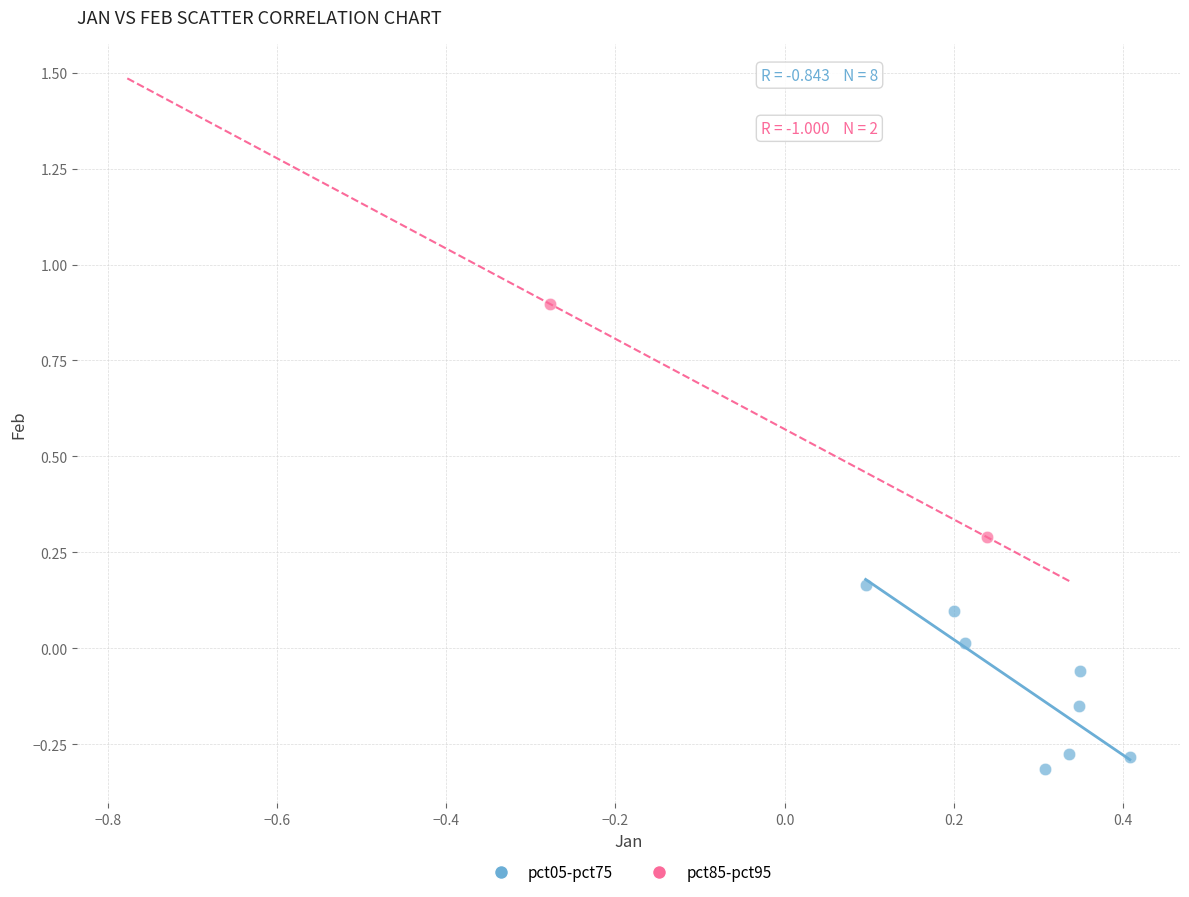

Which series contains the lowest Y value?

pct05-pct75